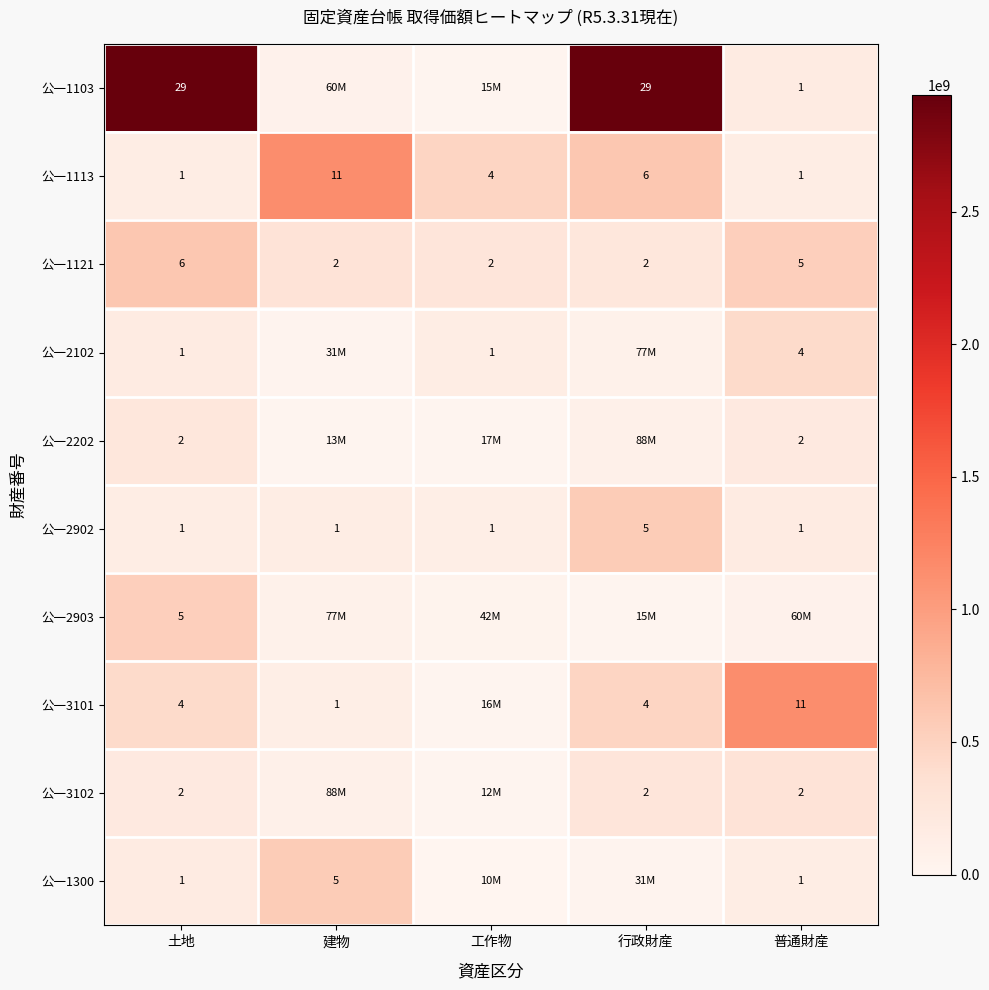

Is it true that 公一3102 equals 2 at 土地?

True